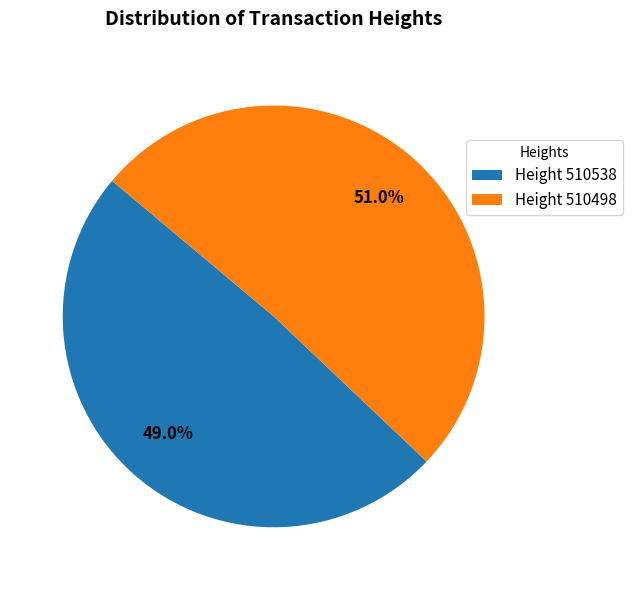

What is the largest slice in the pie chart?

Height 510498